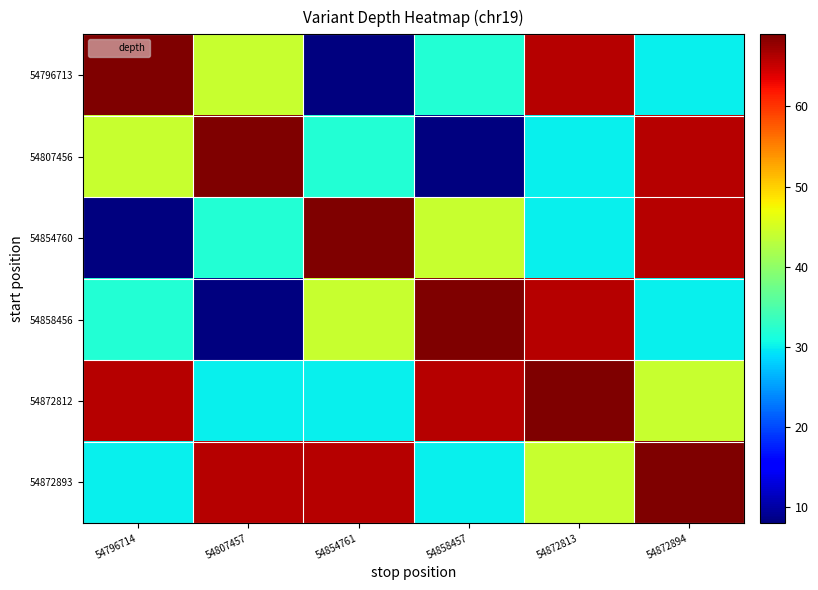

Which label corresponds to the smallest value in the chart?

54854761